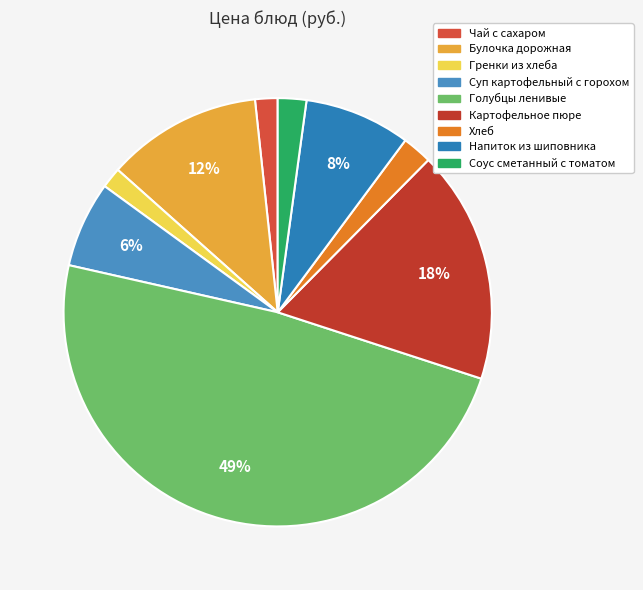

To the nearest percent, what percentage of the pie is Гренки из хлеба?

2%